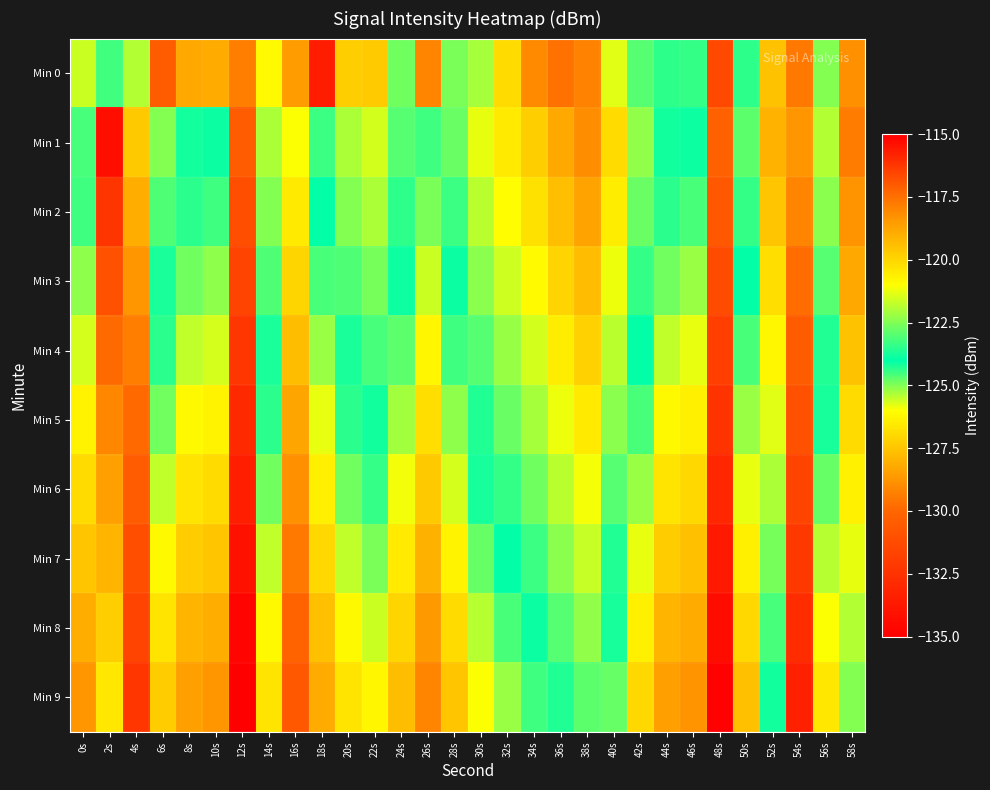

At which category is the sum across all series the highest?

2s